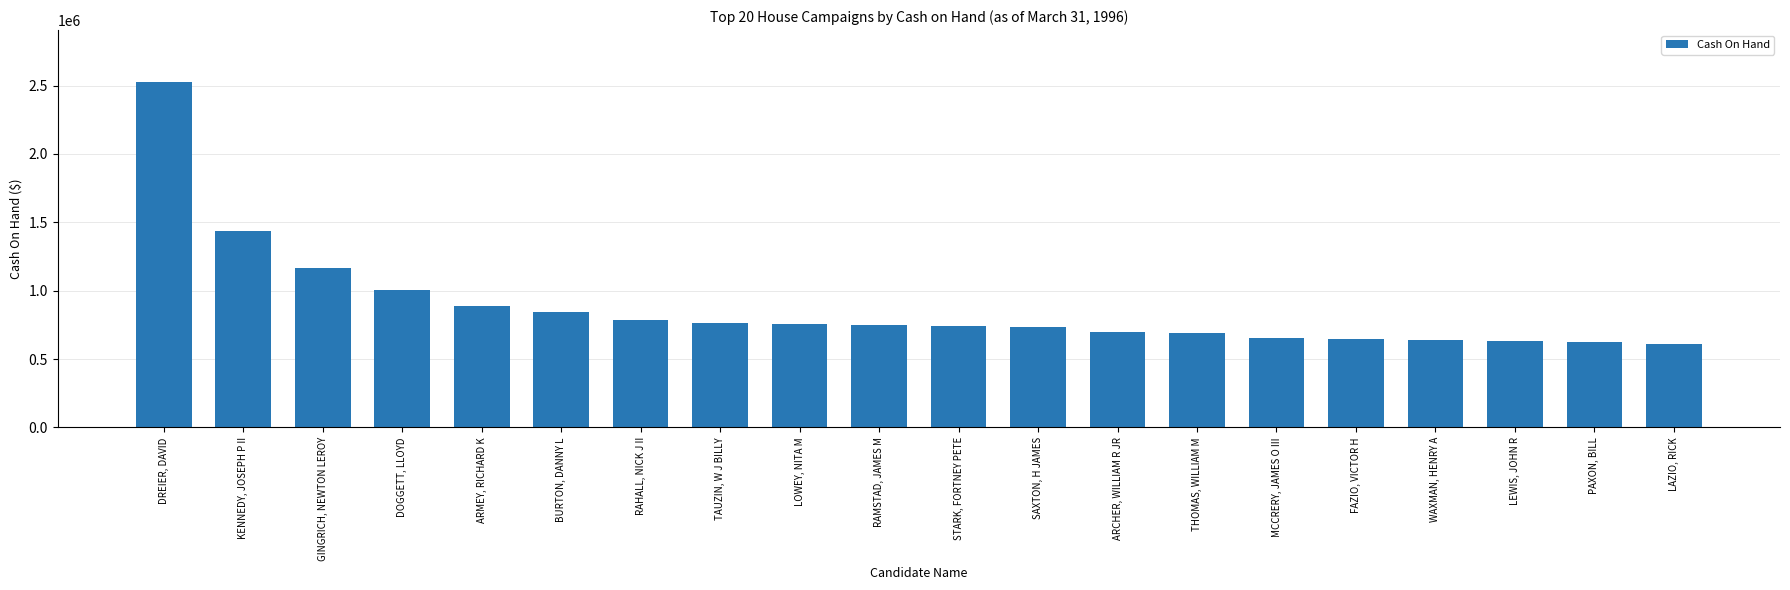

Between LOWEY, NITA M and DOGGETT, LLOYD, which is larger?

DOGGETT, LLOYD